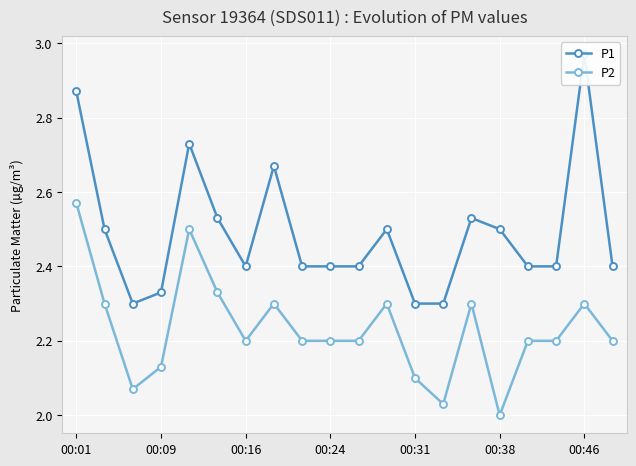

The P2 series shows 0.5 at 00:09. True or false?

False